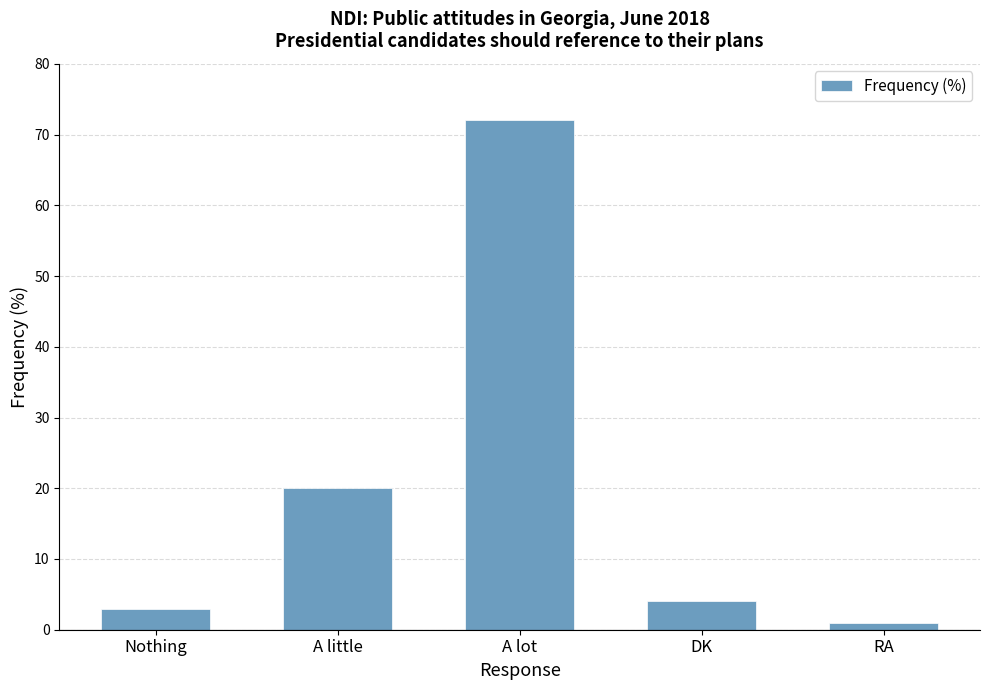

What is the minimum value shown in the chart?

1